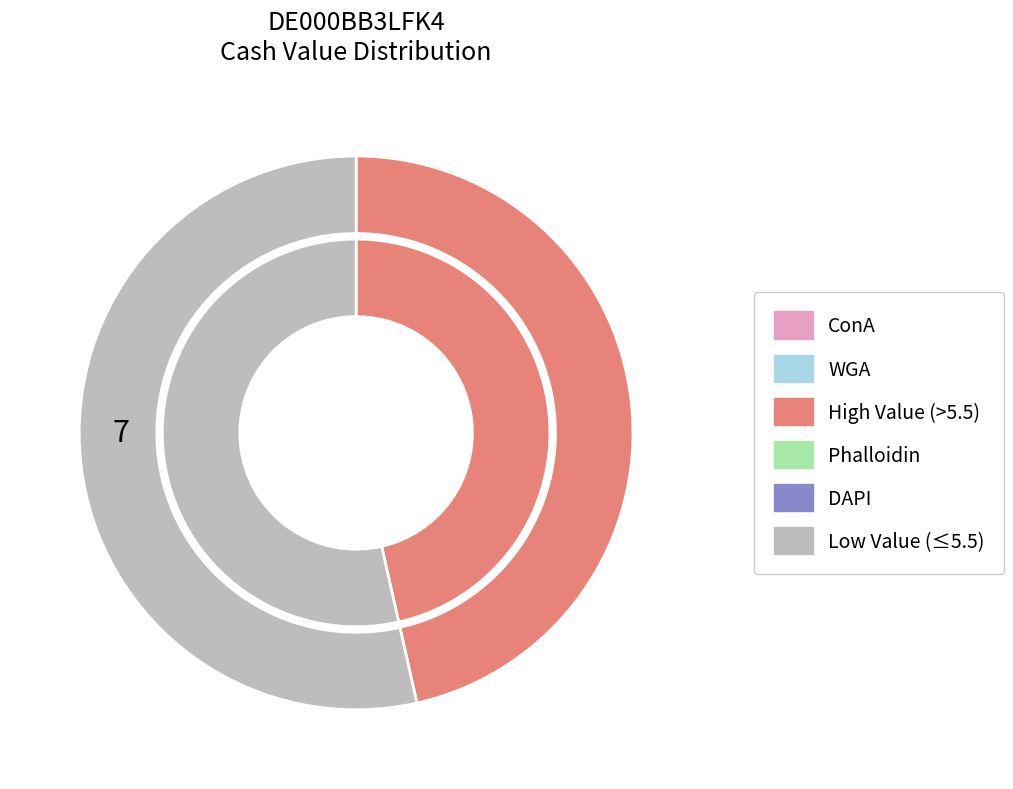

Is it true that 2025-09-05 is 1% of the pie?

False